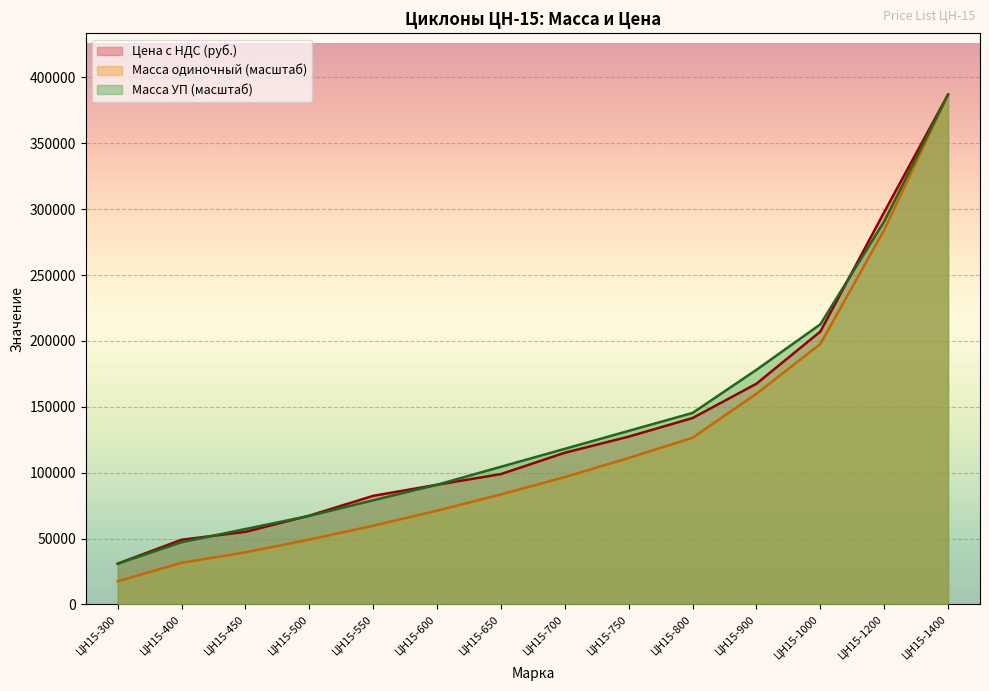

How many series are shown in this chart?

3